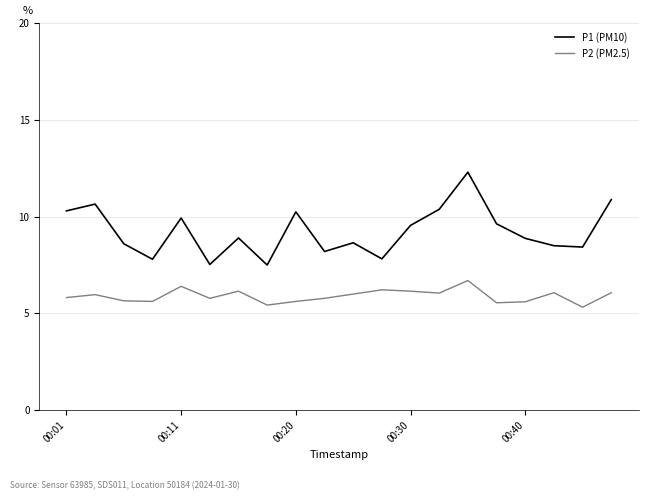

Which series has the largest total across all categories?

P1 (PM10)